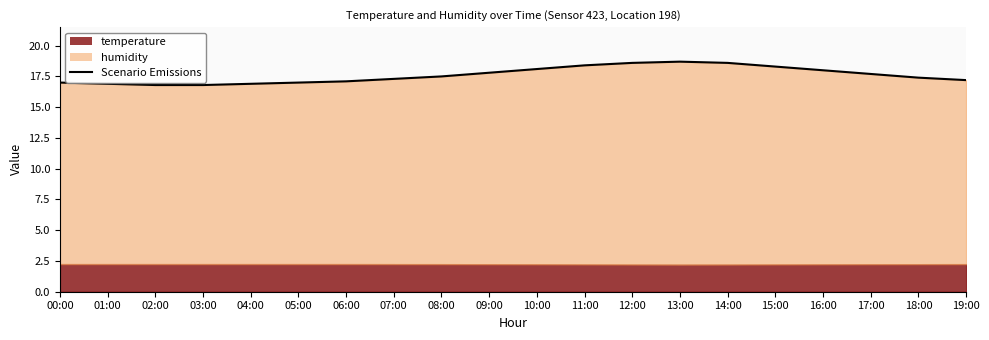

What is the maximum value shown in the chart?

18.7